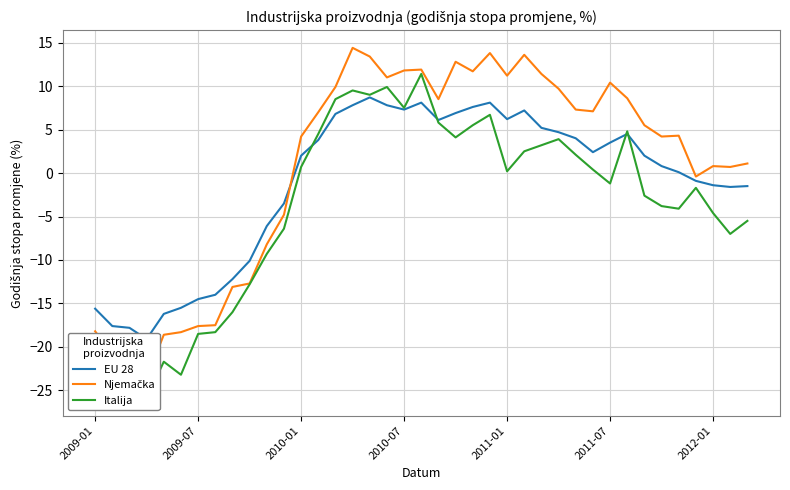

In Italija, how many points are lower than both neighbors (excluding endpoints)?

9